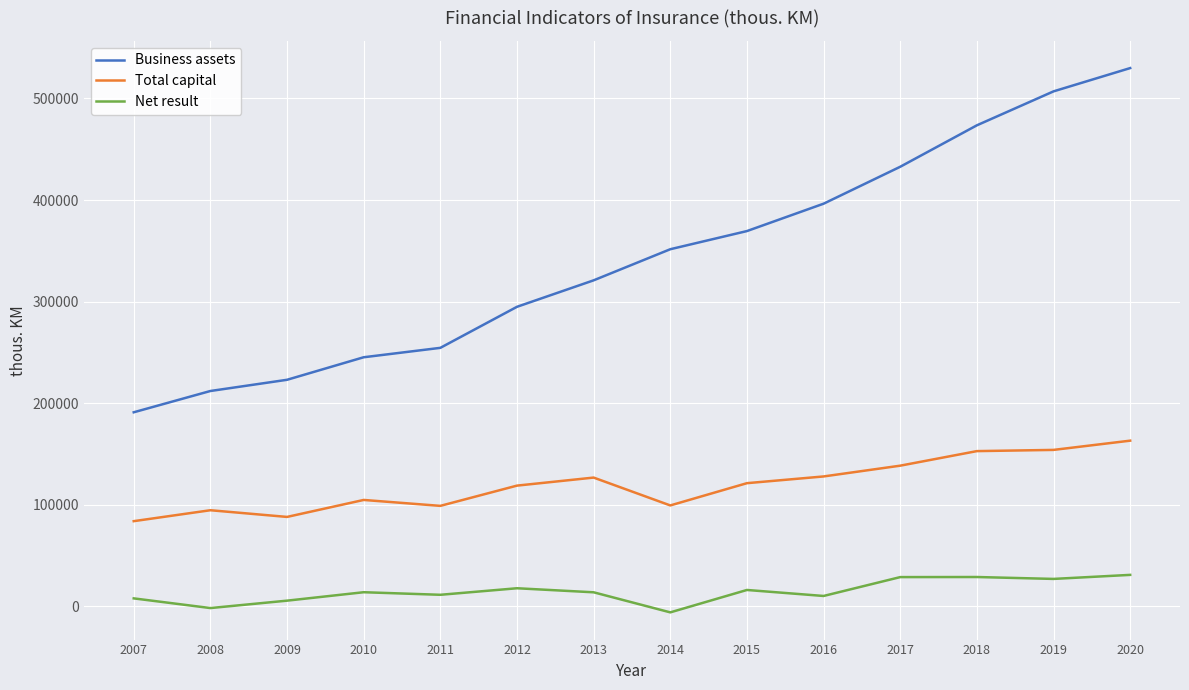

Between 2008 and 2016, which series saw the biggest shift?

Business assets